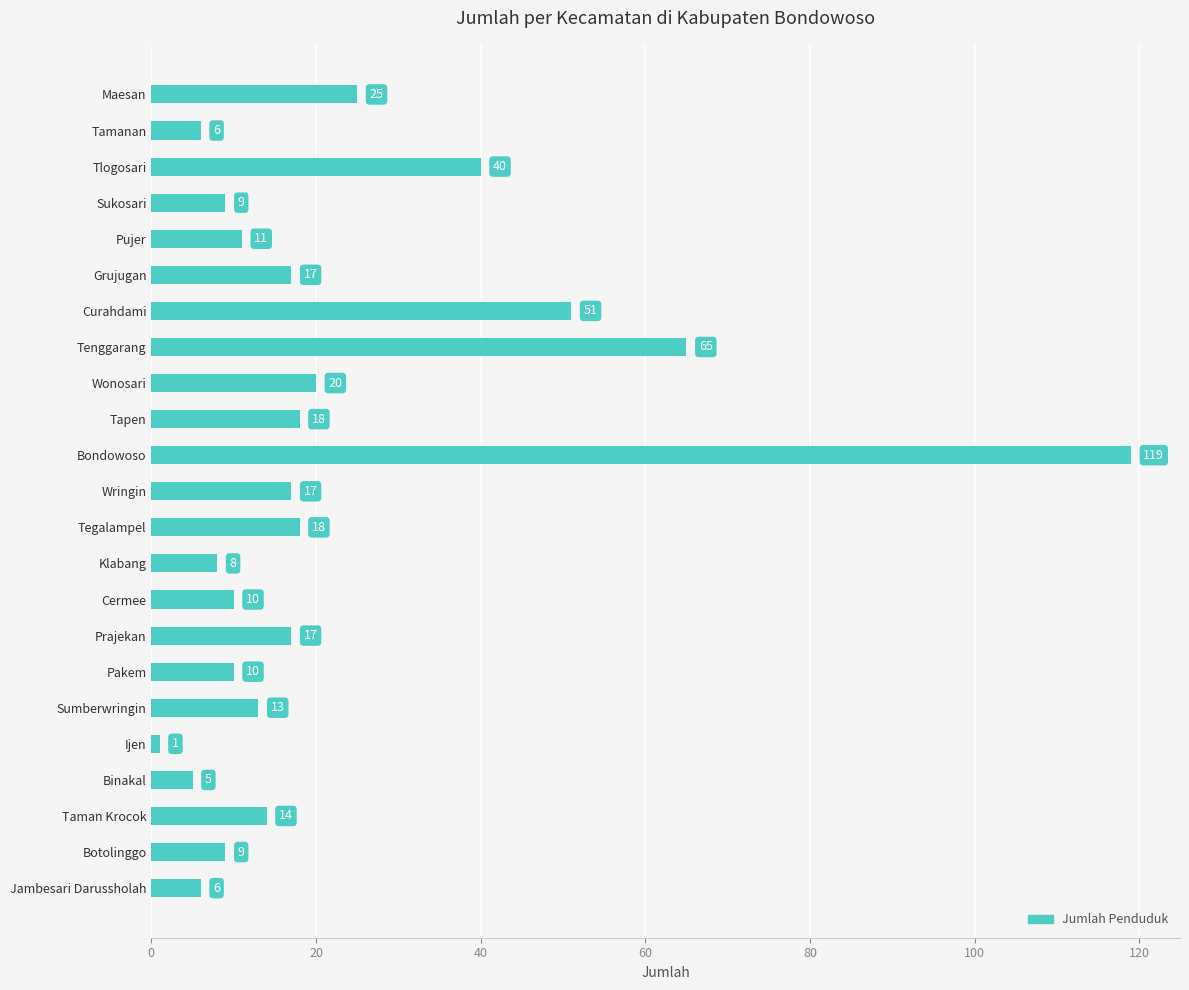

What is the difference between the maximum and minimum values?

118